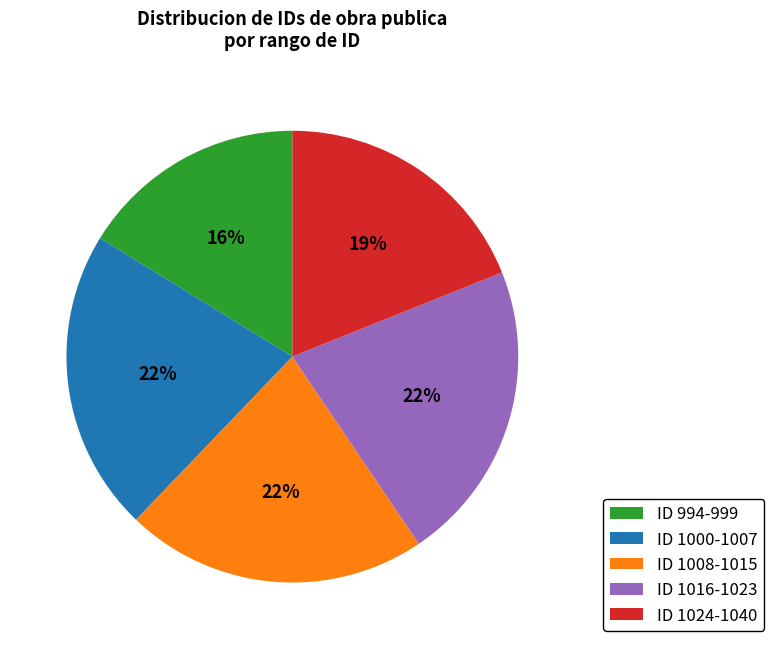

True or false: ID 1000-1007 accounts for 16% of the total.

False